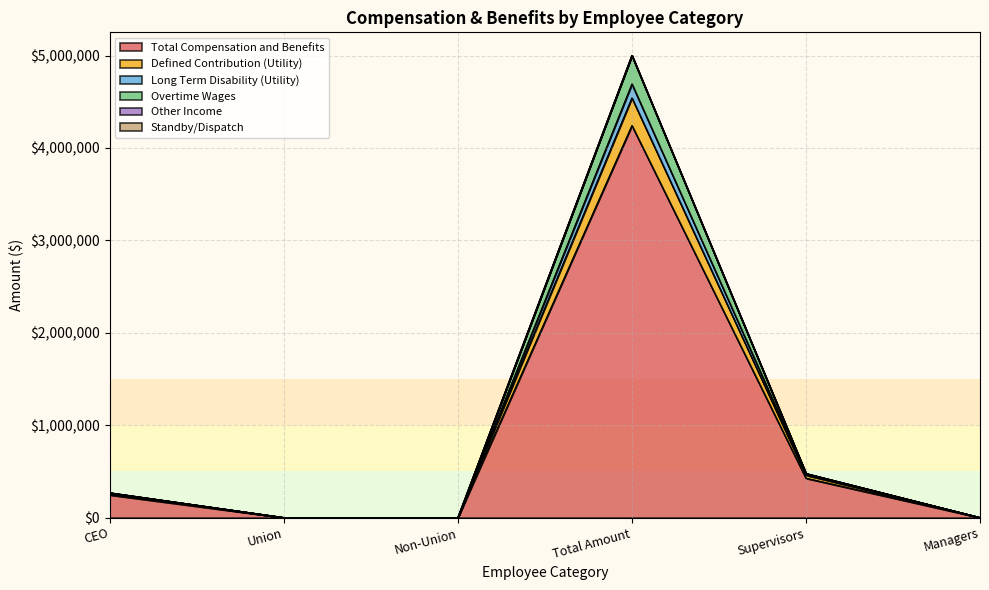

The Total Compensation and Benefits series shows 0.0 at Managers. True or false?

True